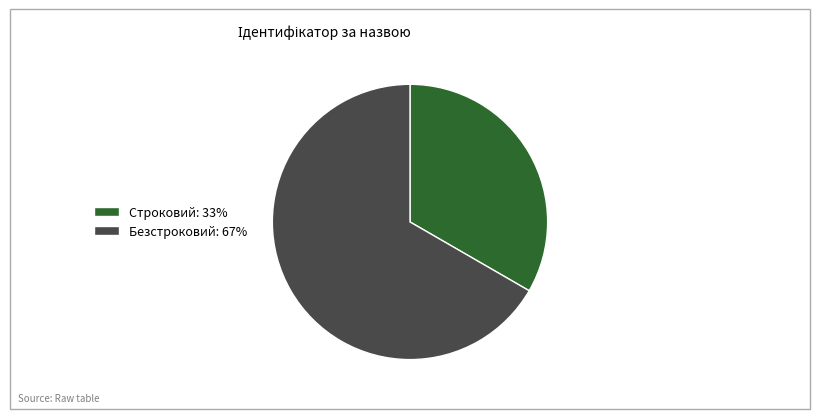

Combined, do Строковий: 33% and Безстроковий: 67% account for over 50%?

Yes